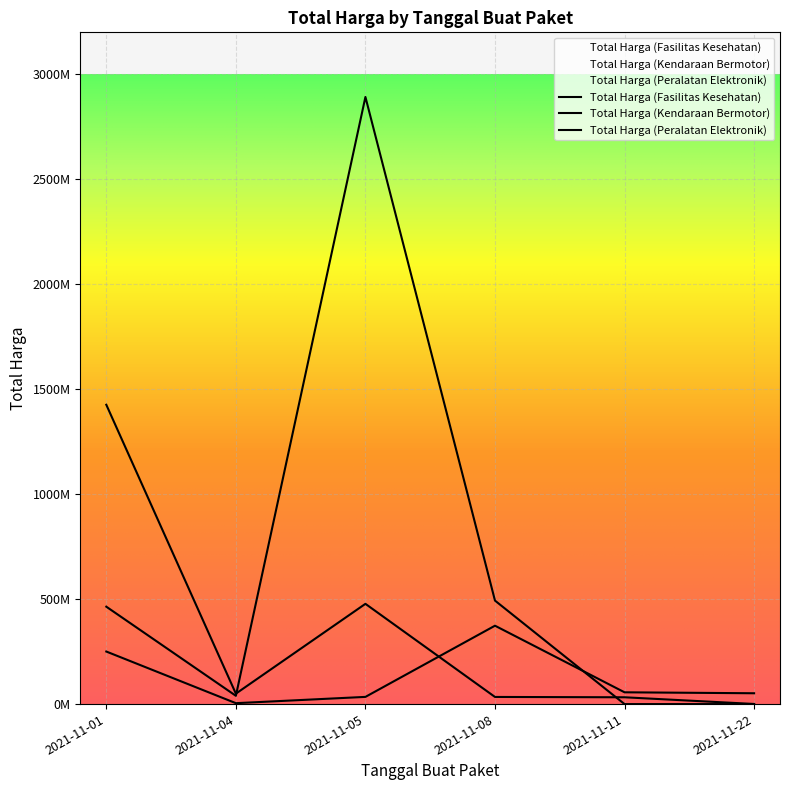

How many interior local valleys does the Total Harga (Peralatan Elektronik) series have?

1